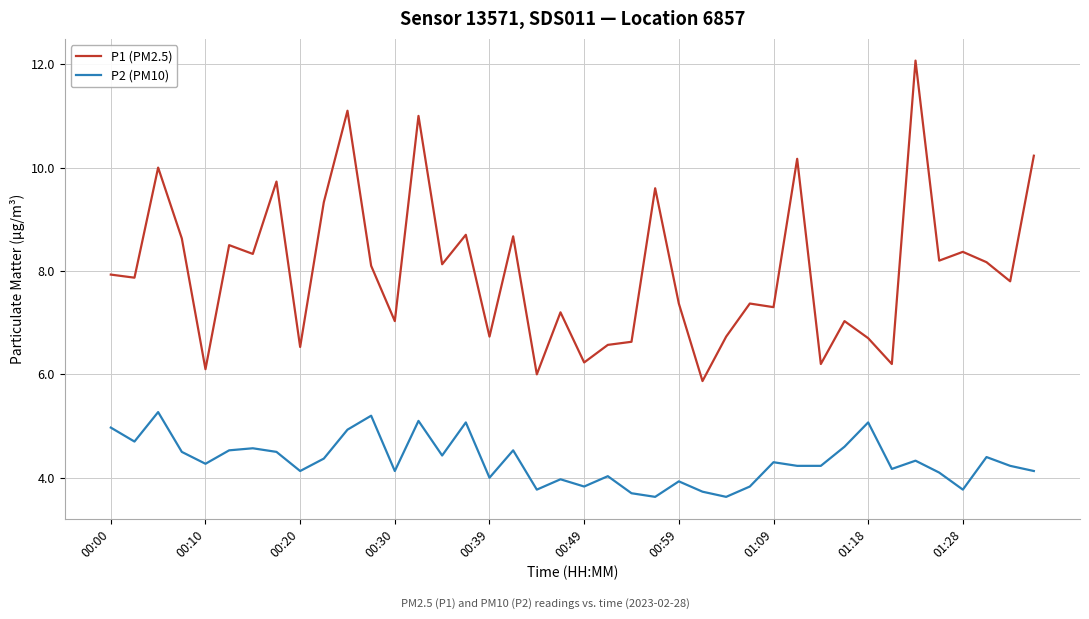

True or false: P2 (PM10) has more than 2 points higher than both neighbors.

True